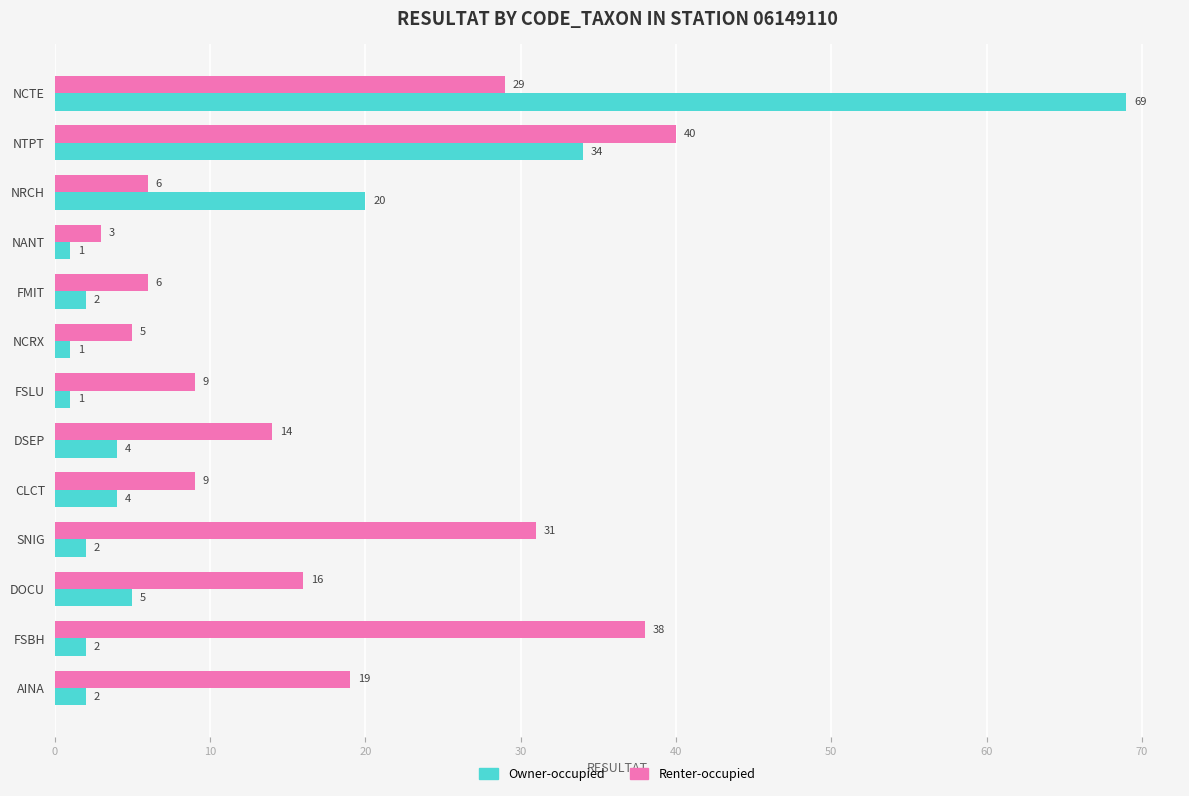

What is the difference between the maximum and second lowest values in the Renter-occupied series?

35